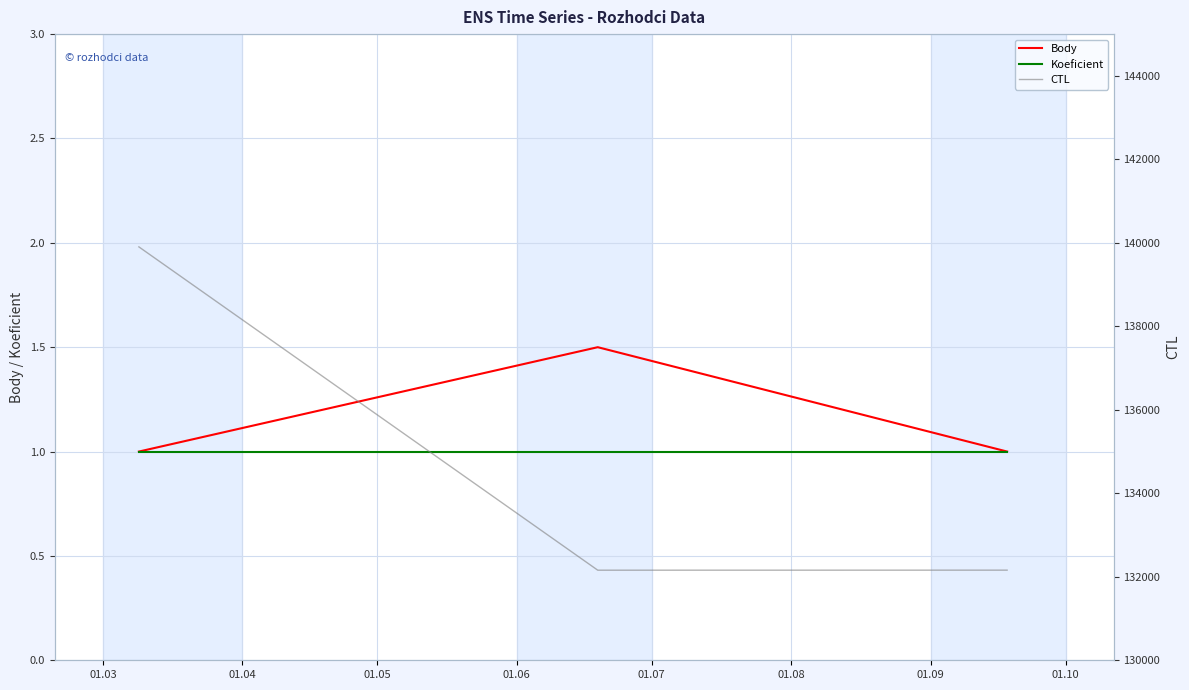

What is the value of the Koeficient point at the 2nd from the left?

1.0